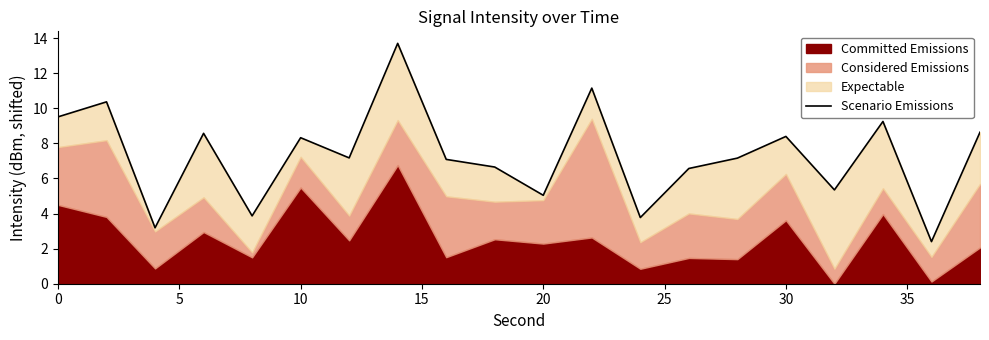

How many values exceed 7?

12